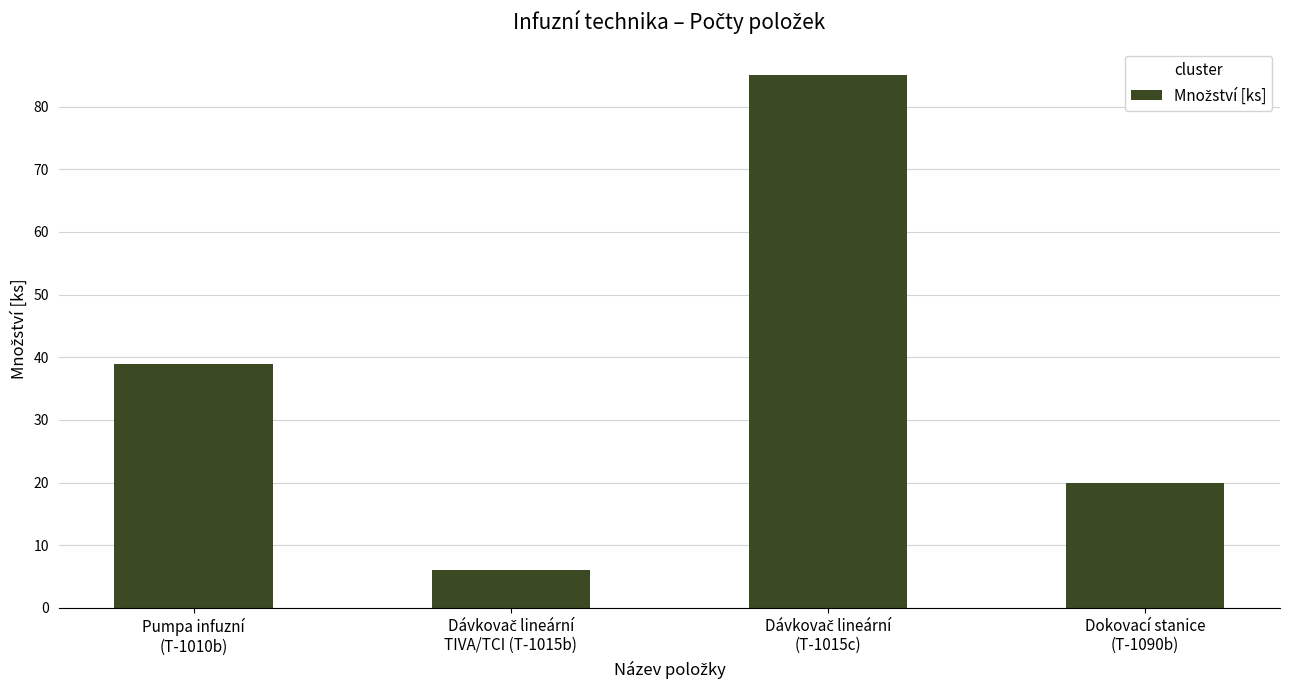

Reading right to left, extract all data points from this chart.

20	85	6	39